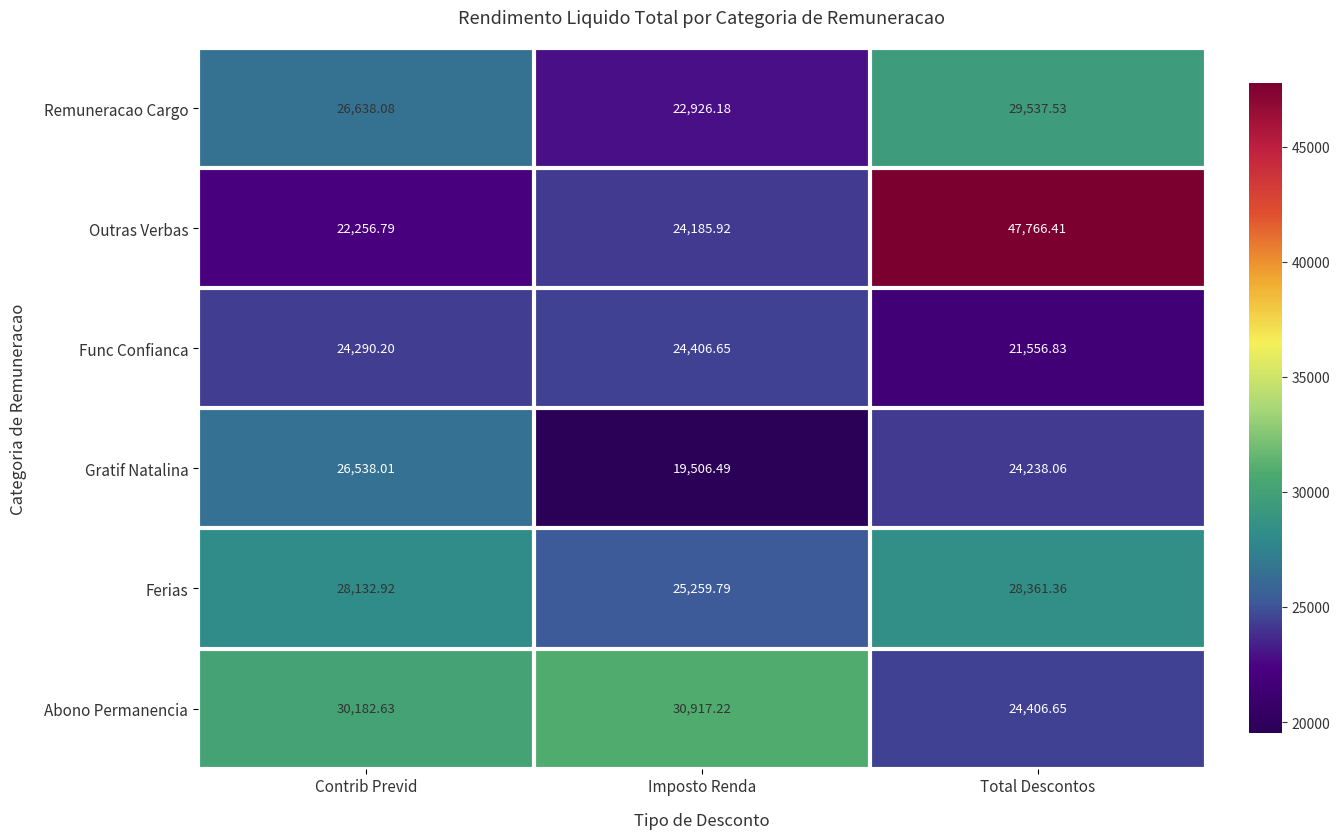

Rank the series at Imposto Renda from lowest to highest value.

Gratif Natalina, Remuneracao Cargo, Outras Verbas, Func Confianca, Ferias, Abono Permanencia